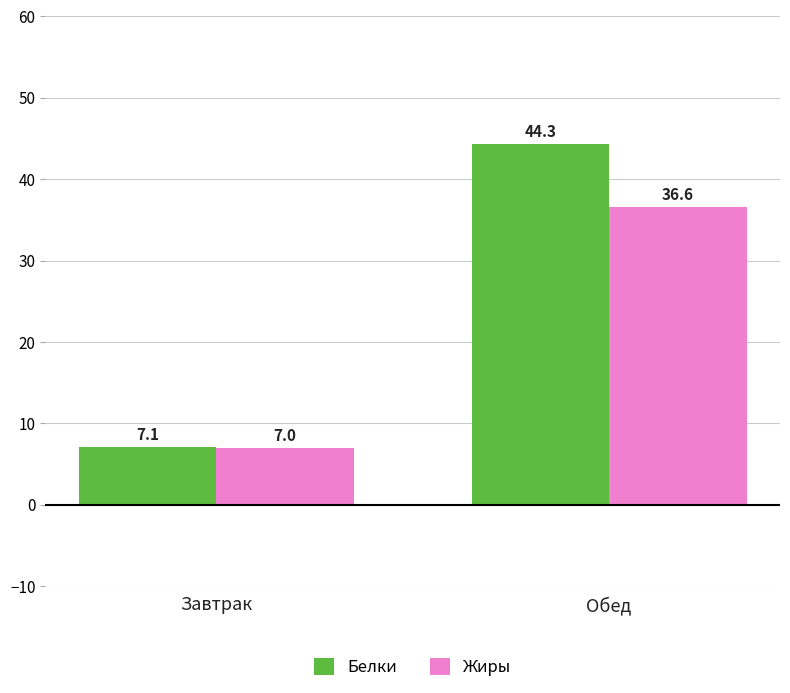

What is the sum of all Жиры values?

43.6